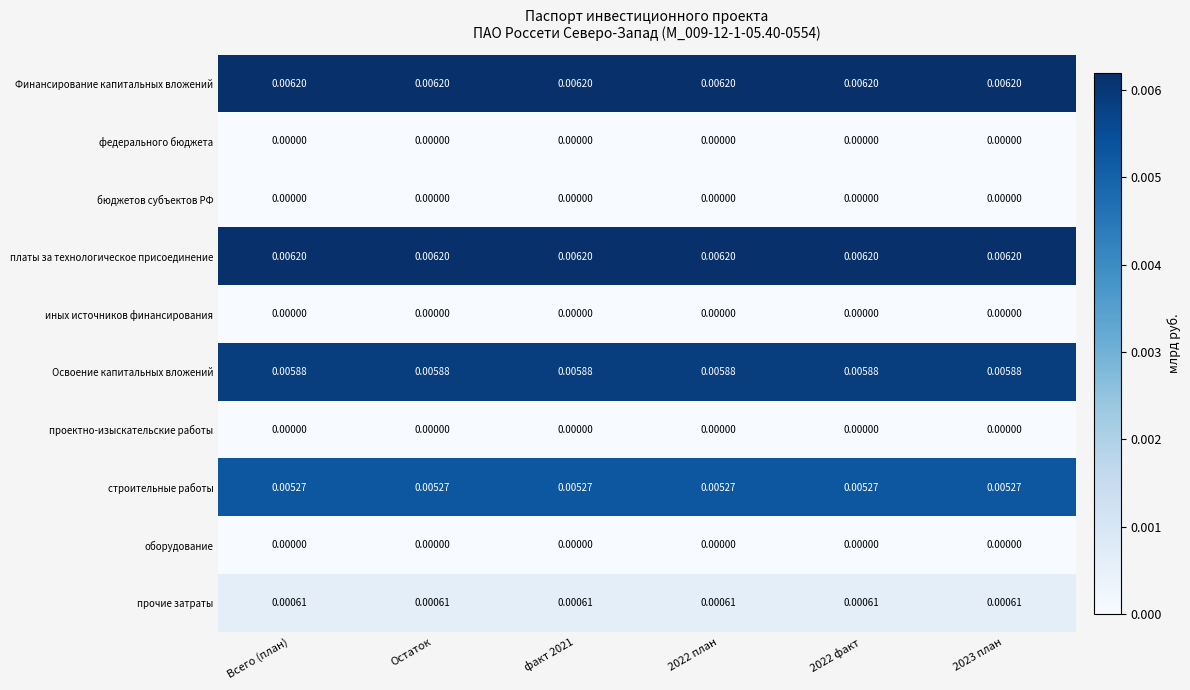

Is the value of Освоение капитальных вложений at 2023 план greater than the value of платы за технологическое присоединение at 2022 факт?

No